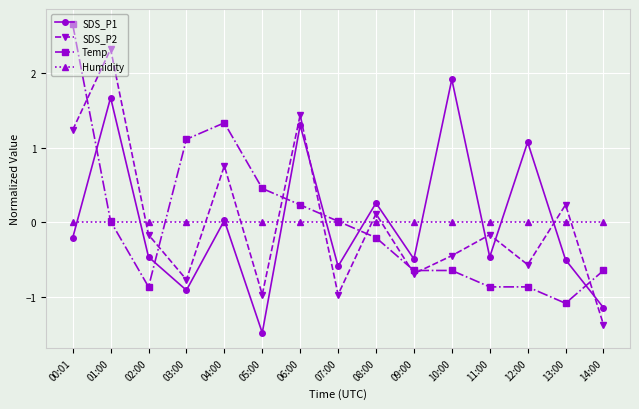

How many series are shown in this chart?

4